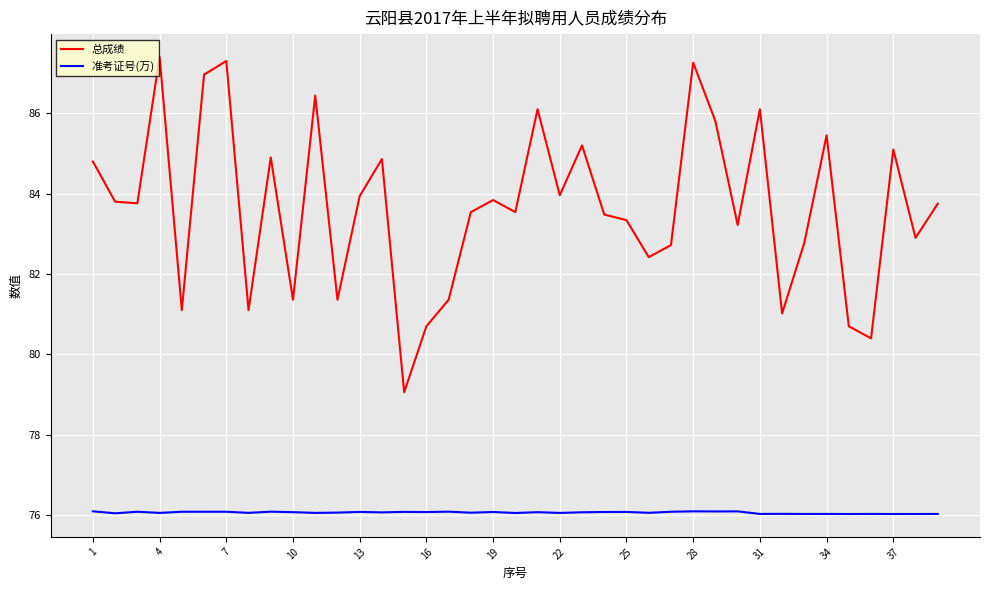

Does the chart have visible grid lines?

Yes